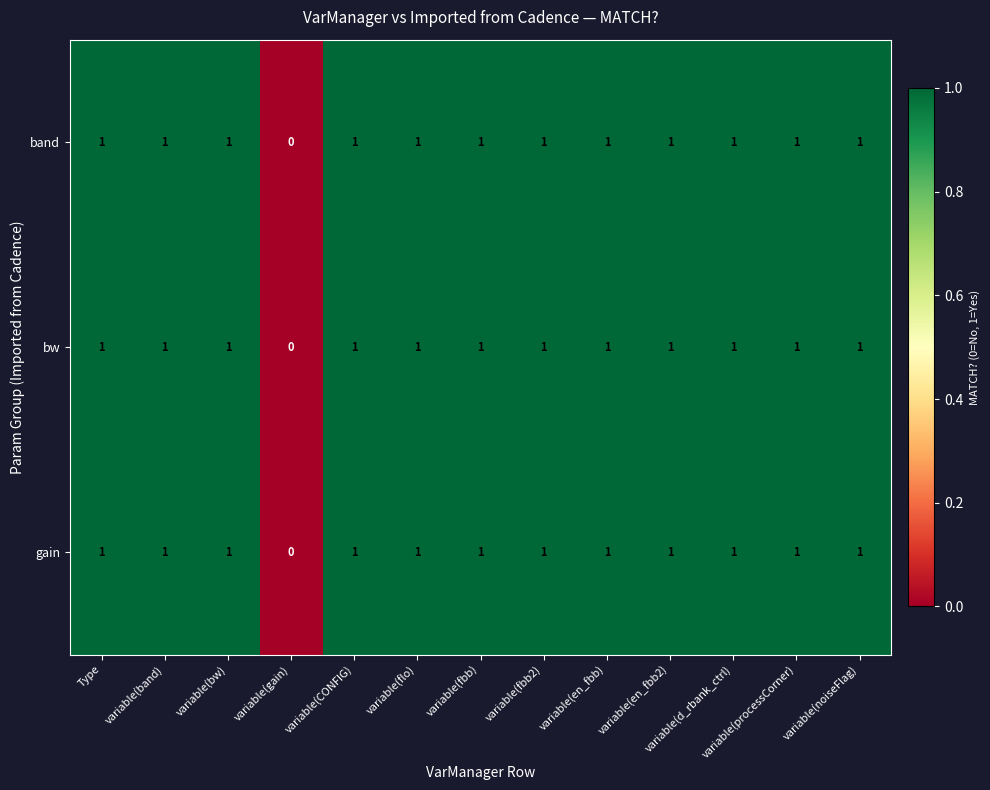

At which label is band closest to 0?

variable(gain)